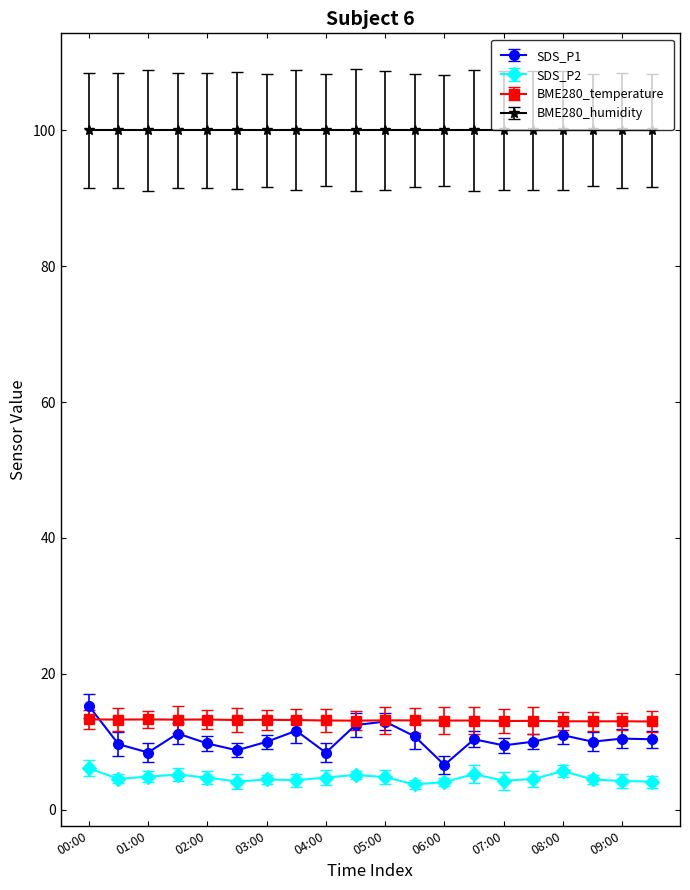

True or false: SDS_P1 has more than 2 points higher than both neighbors.

True